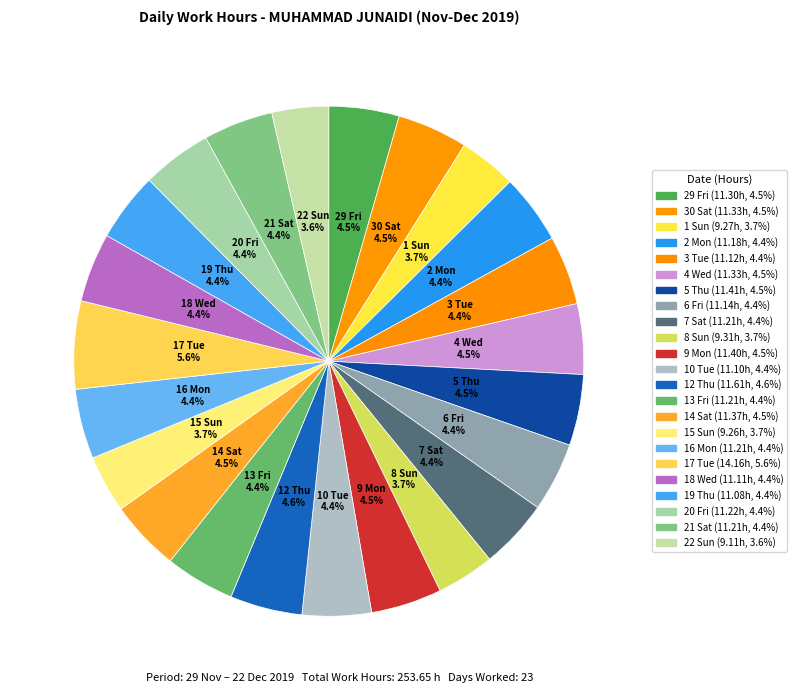

Which slice is the largest?

17 Tue